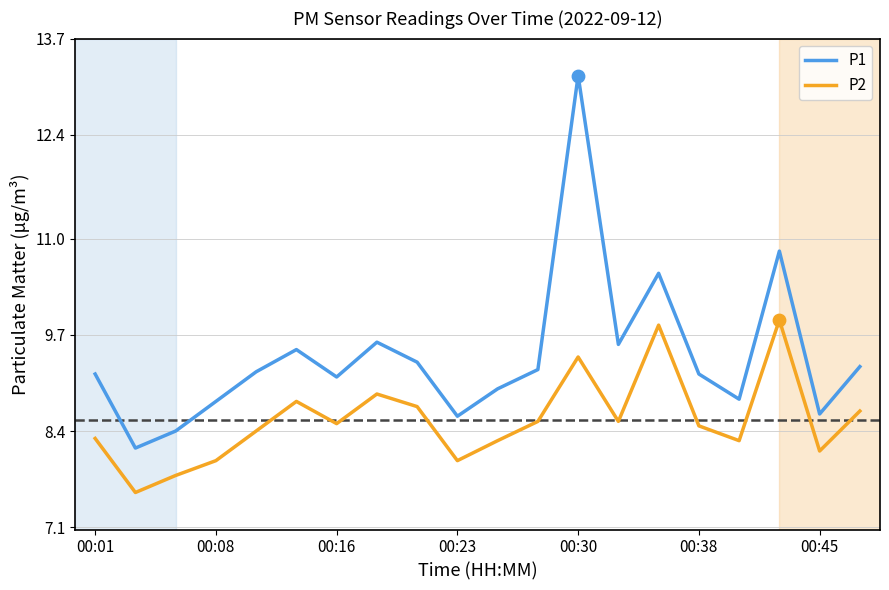

True or false: P2 and P1 intersect in this chart.

False